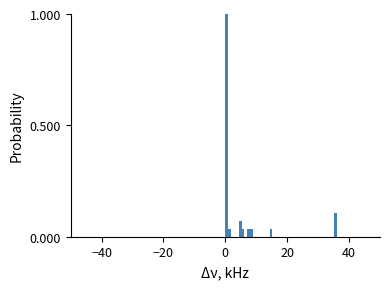

Read against the x-axis, roughly where is the centre of the tallest bar?

0